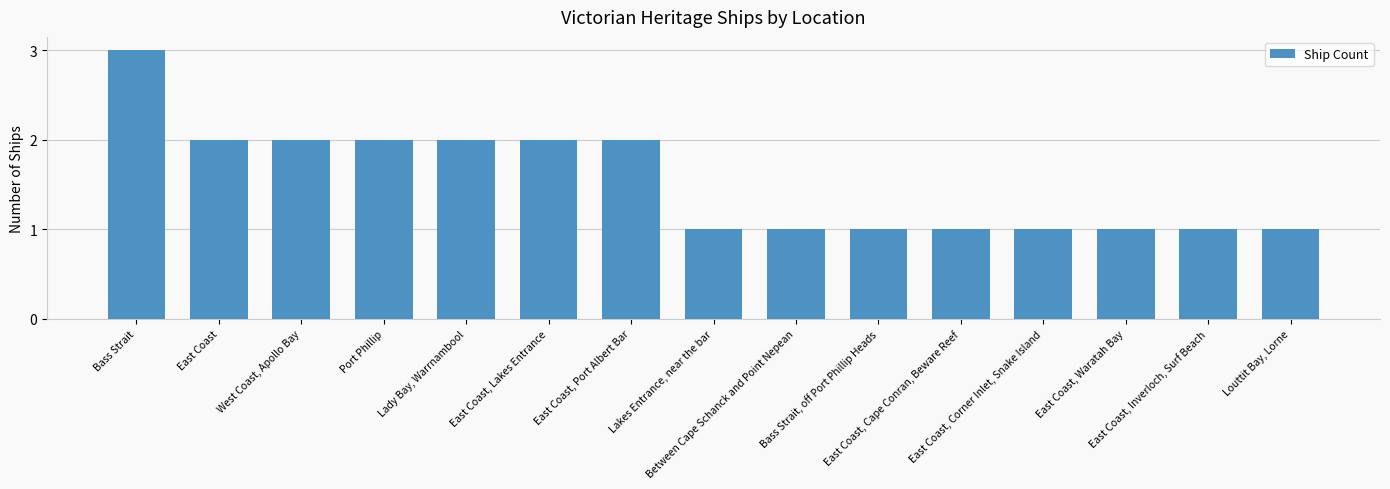

What is the value of the 4th bar from the left?

2